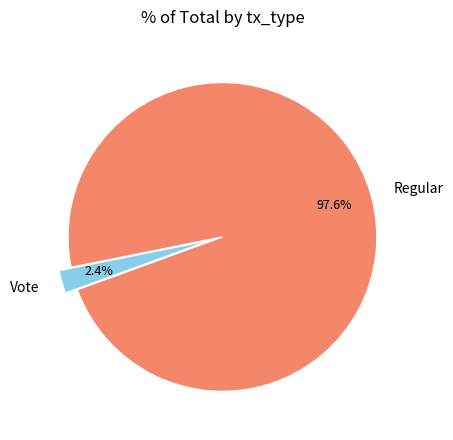

The Regular slice represents 98% of the pie. True or false?

True